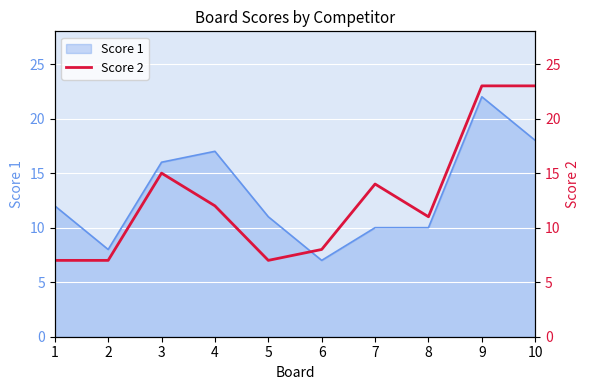

What is the smallest value displayed?

7